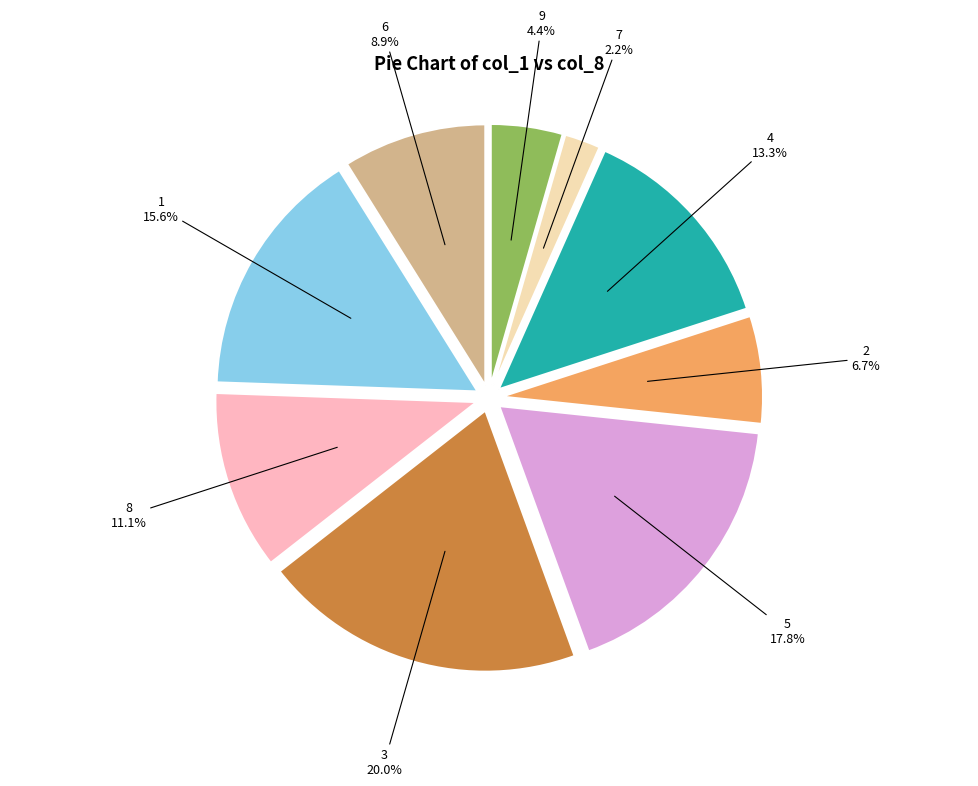

Does any single category account for the majority?

No